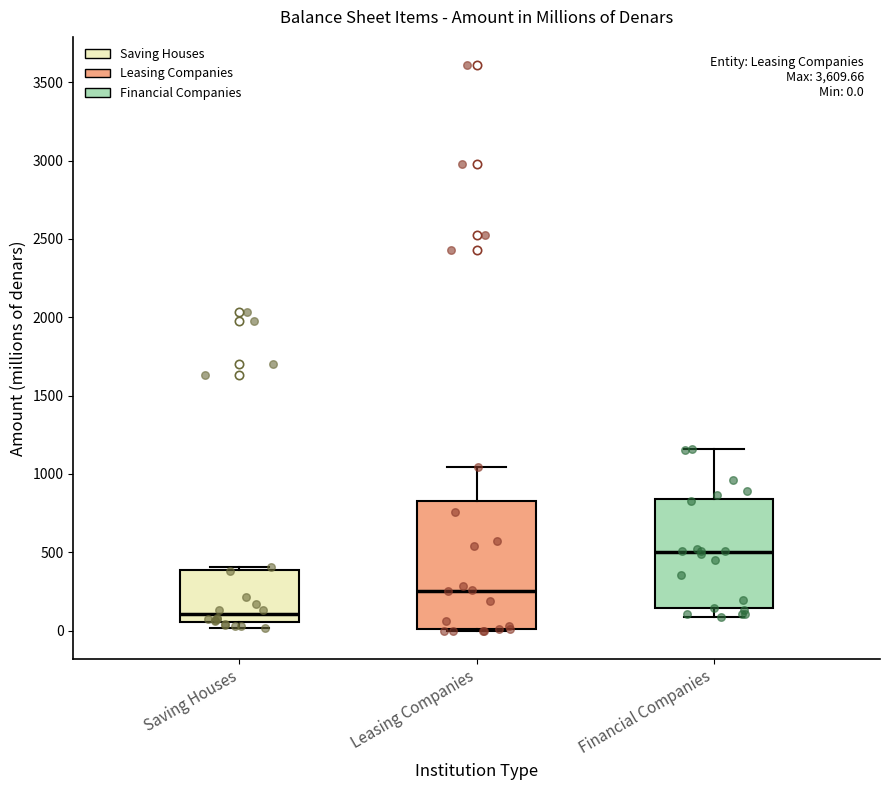

Which box is the tallest, from its lower edge to its upper edge?

Leasing Companies